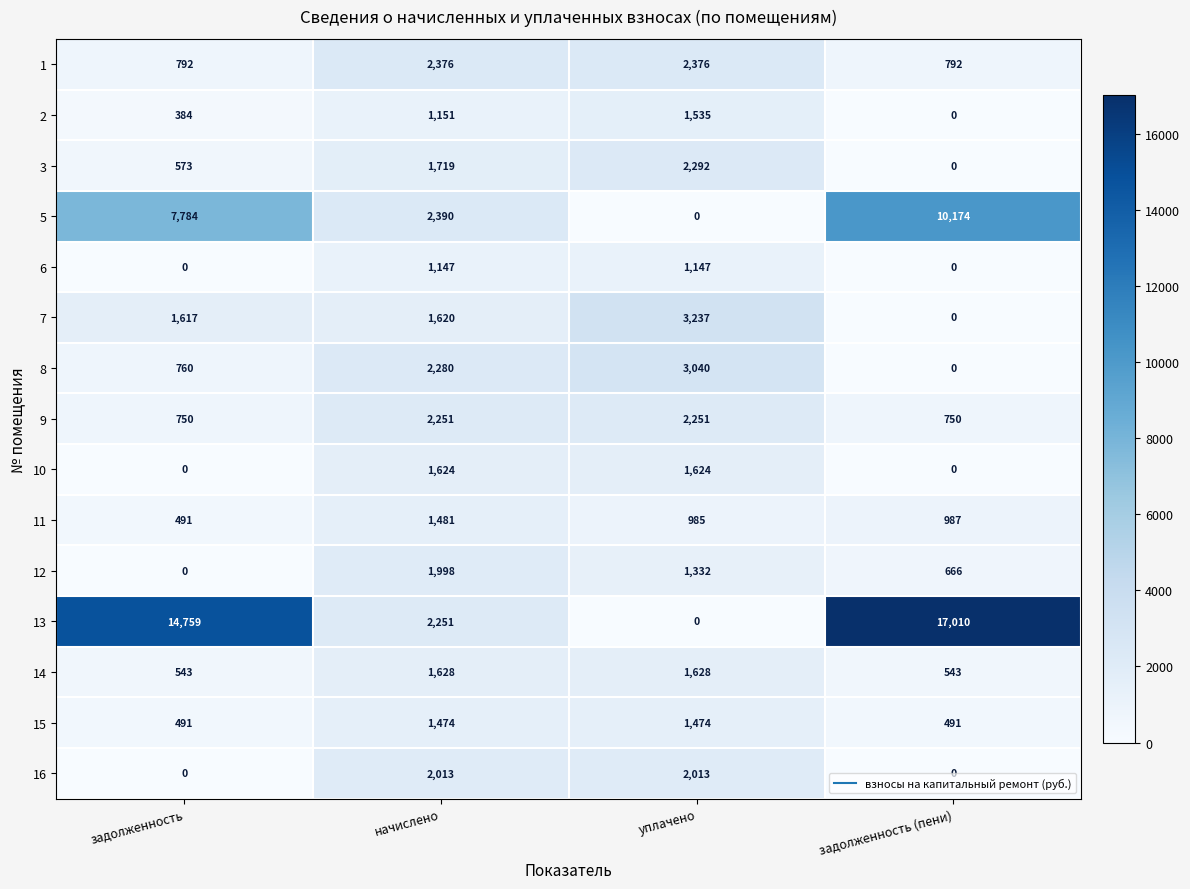

Which category has the highest value across all series?

задолженность (пени)